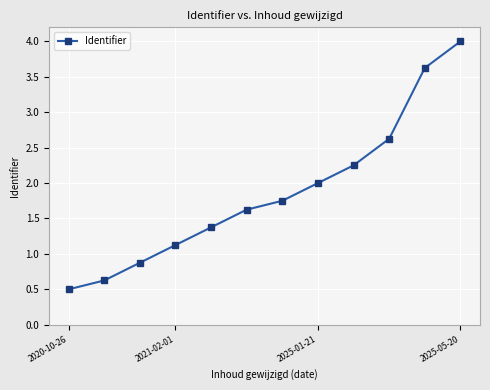

True or false: there are more than 1 points higher than both neighbors.

False